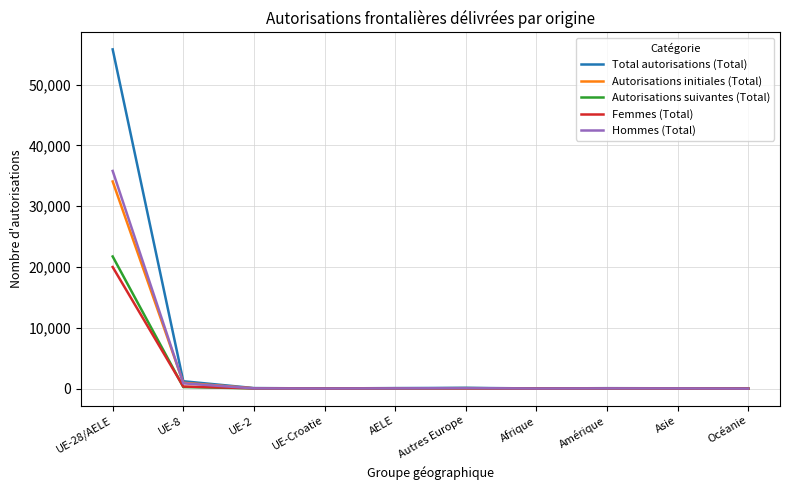

What is the difference between the highest and lowest values at UE-28/AELE?

35788